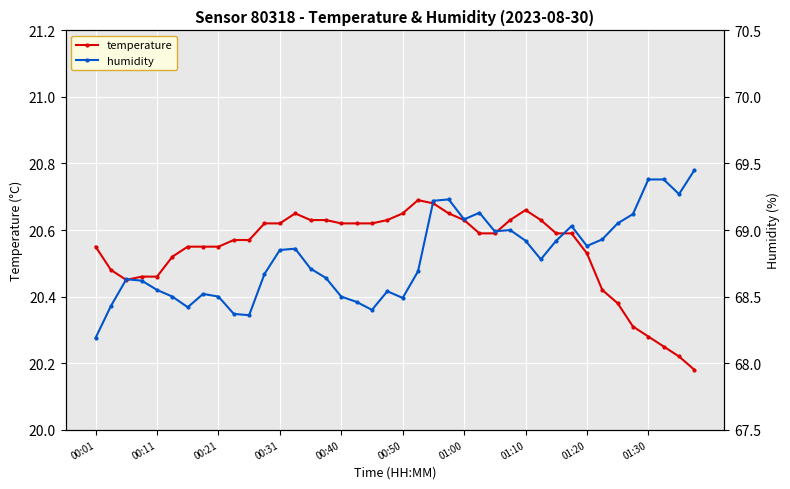

True or false: temperature has more than 0 points higher than both neighbors.

True